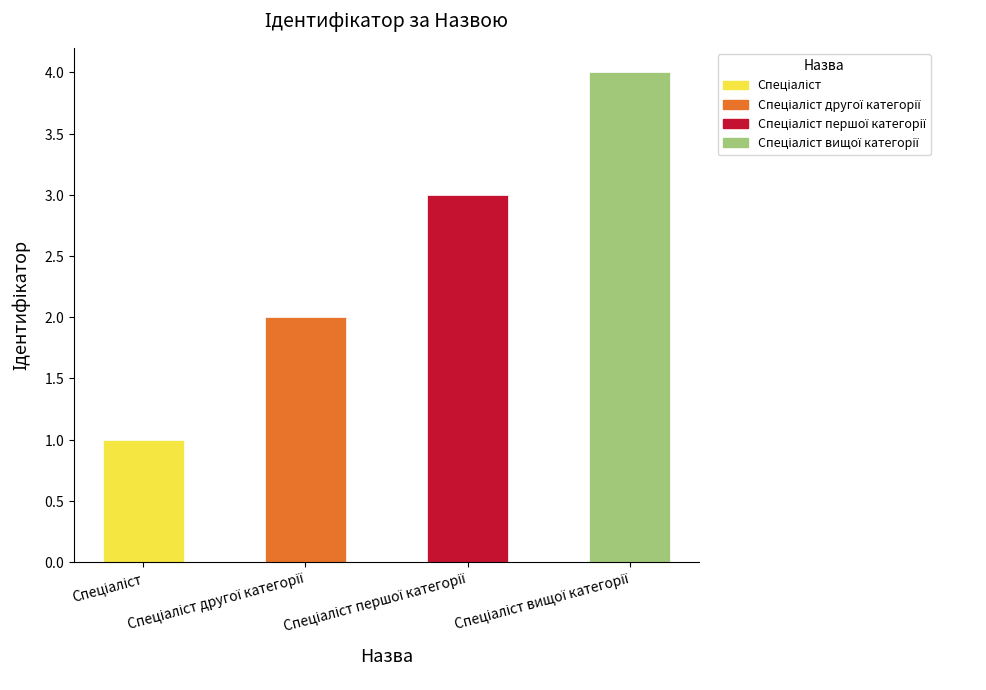

What value does the data have at Спеціаліст першої категорії?

3